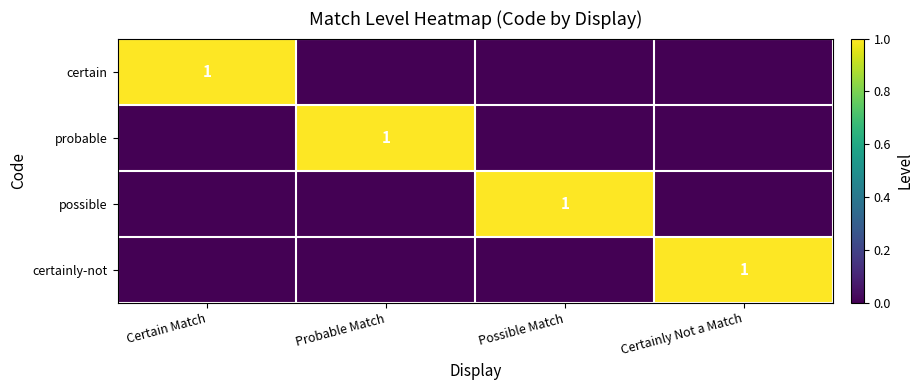

True or false: certain has a value of 1 at Certain Match.

True